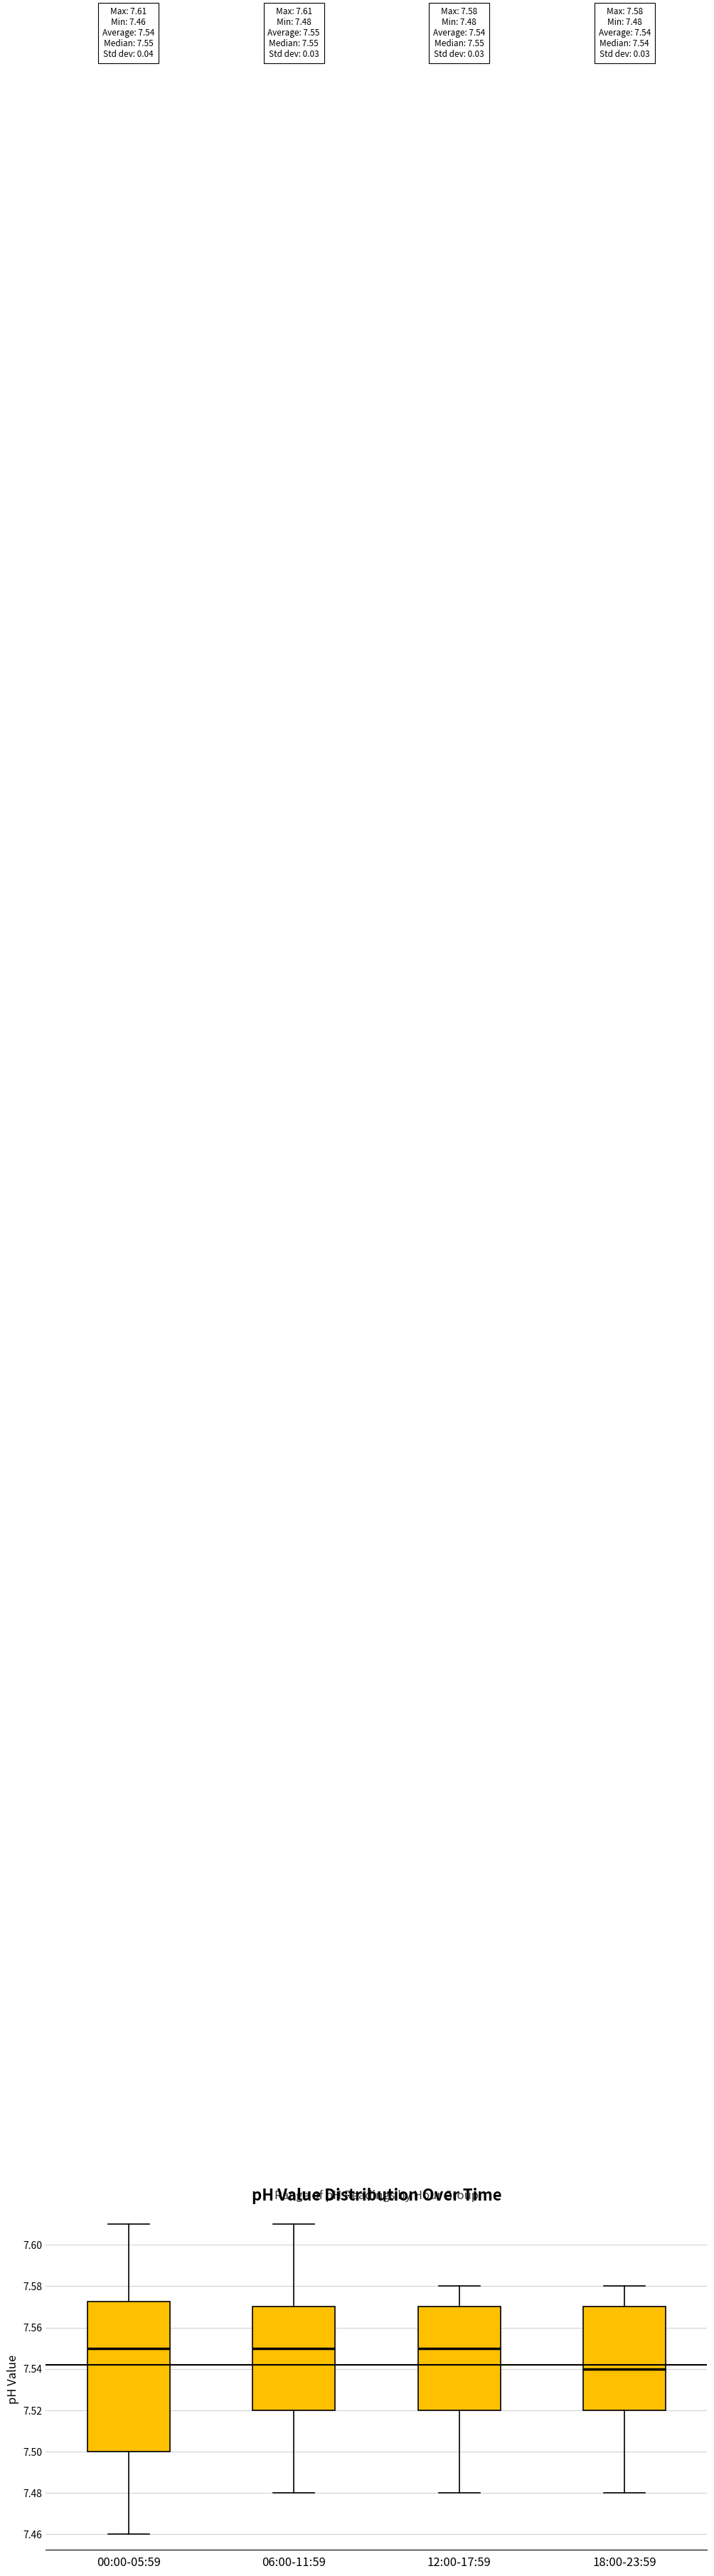

Which box is the tallest, from its lower edge to its upper edge?

00:00-05:59